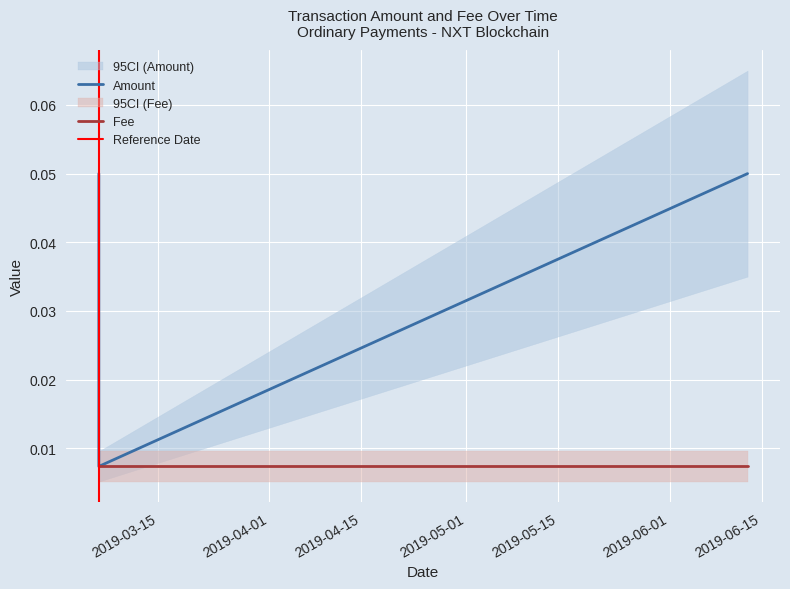

The value at 2019-03-06 00:05:36 is 0.0. True or false?

False